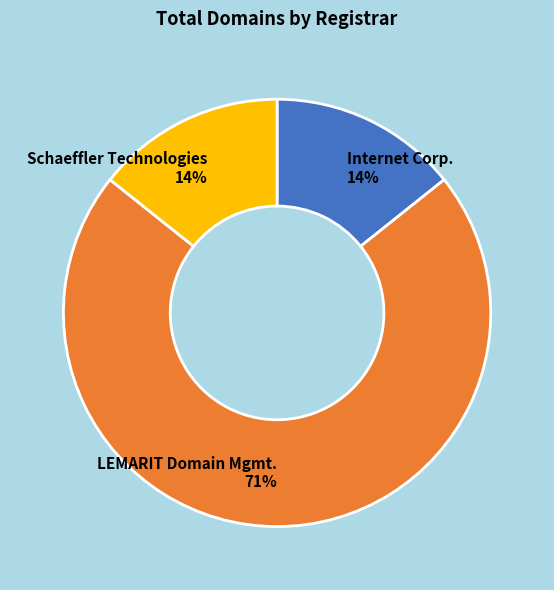

Which has a higher value, Internet Corp. 14% or LEMARIT Domain Mgmt. 71%?

LEMARIT Domain Mgmt. 71%